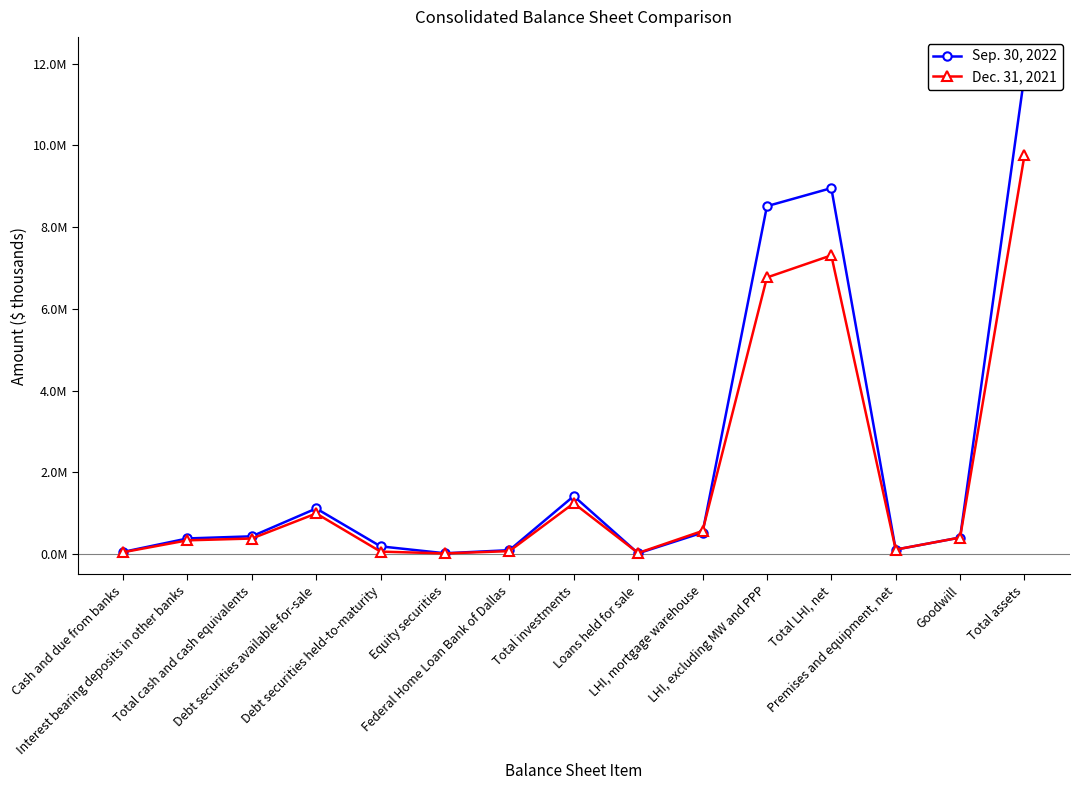

What is the value of the Sep. 30, 2022 point at the 1st from the left?

52029